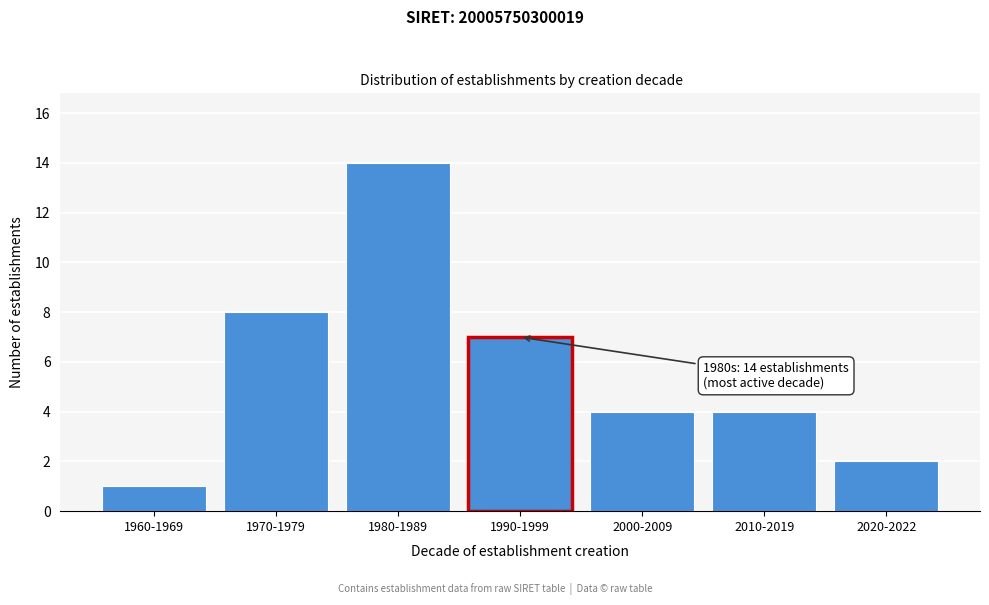

Reading left to right, transcribe all the data shown in this chart.

1960-1969=1	1970-1979=8	1980-1989=14	1990-1999=7	2000-2009=4	2010-2019=4	2020-2022=2